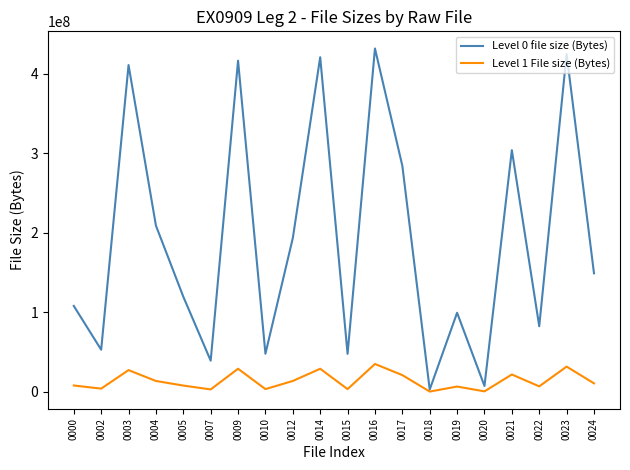

List the series in order of their peak value, highest first.

Level 0 file size (Bytes), Level 1 File size (Bytes)